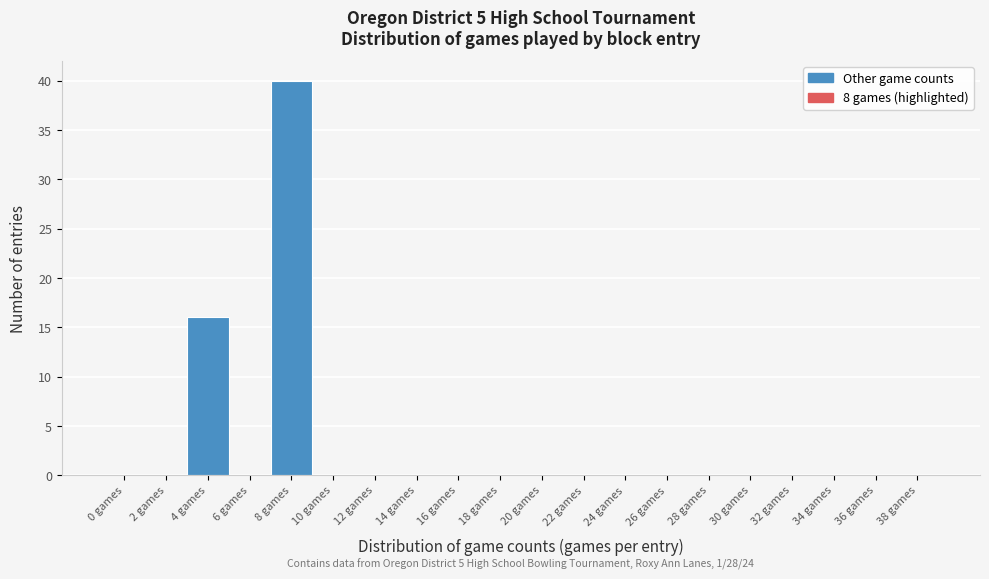

Reading left to right, list all the values displayed in this chart.

0 games=0	2 games=0	4 games=16	6 games=0	8 games=40	10 games=0	12 games=0	14 games=0	16 games=0	18 games=0	20 games=0	22 games=0	24 games=0	26 games=0	28 games=0	30 games=0	32 games=0	34 games=0	36 games=0	38 games=0